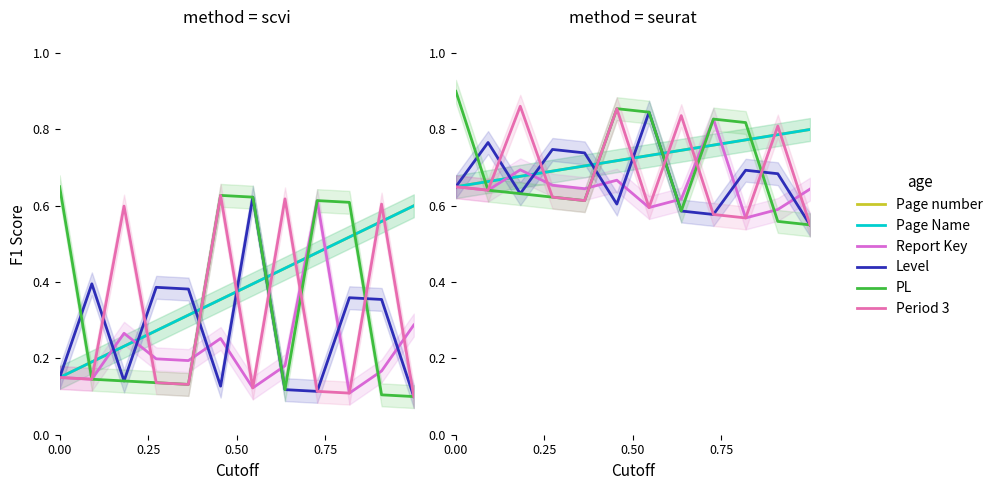

Rank the series by their maximum value, from lowest to highest.

Page number, Page Name, Report Key, Level, Period 3, PL